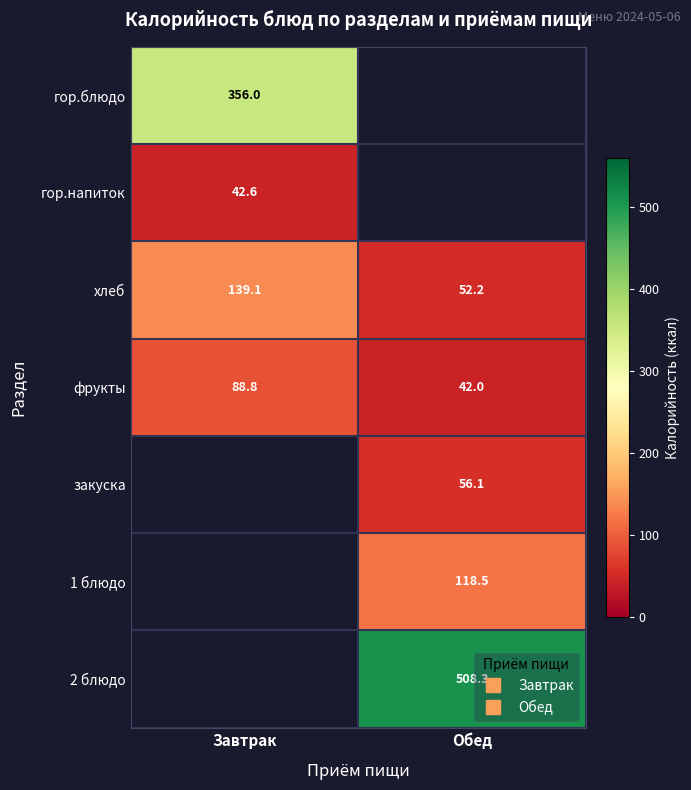

The гор.блюдо series shows 356.0 at Завтрак. True or false?

True